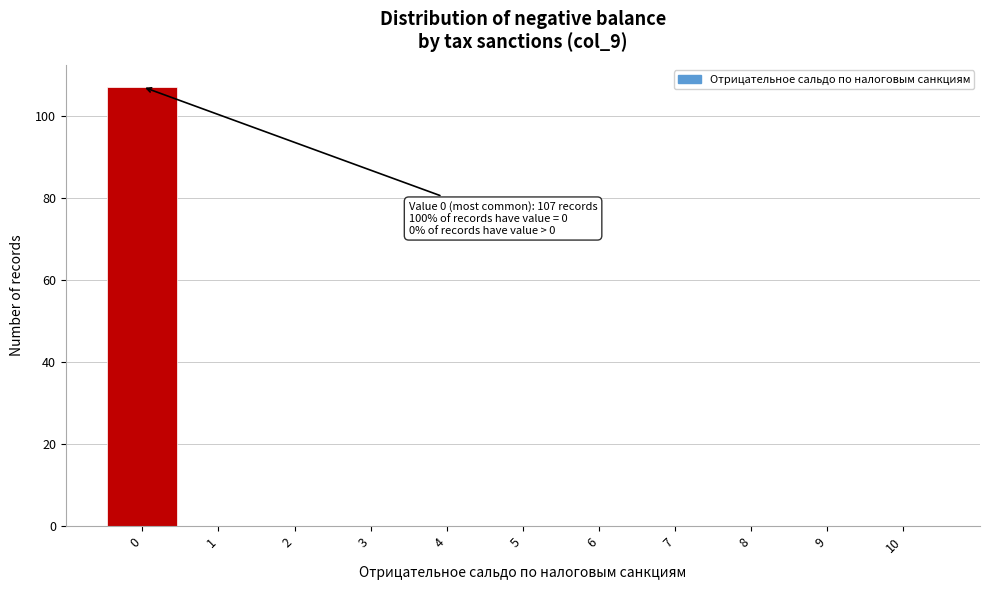

Which range on the x-axis has the tallest bar?

-0.5 to 0.5